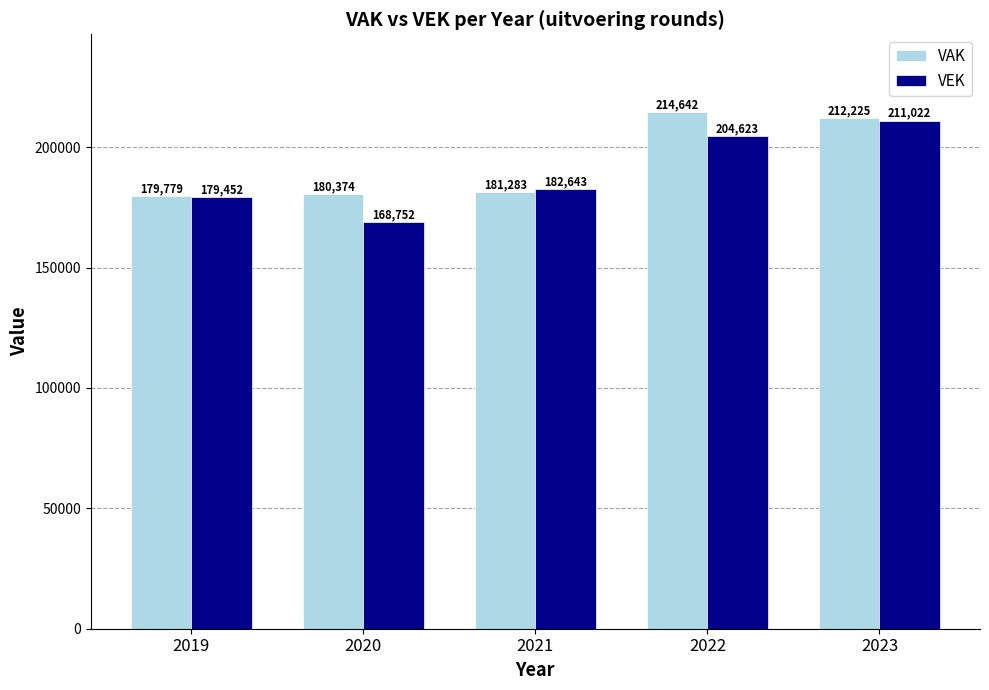

What is the difference between the VEK values at 2023 and 2022?

6399